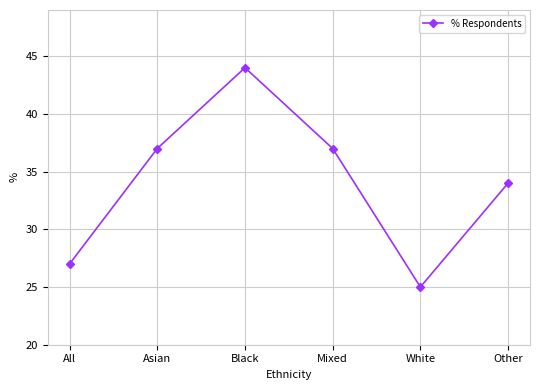

What position from the left is Asian?

2